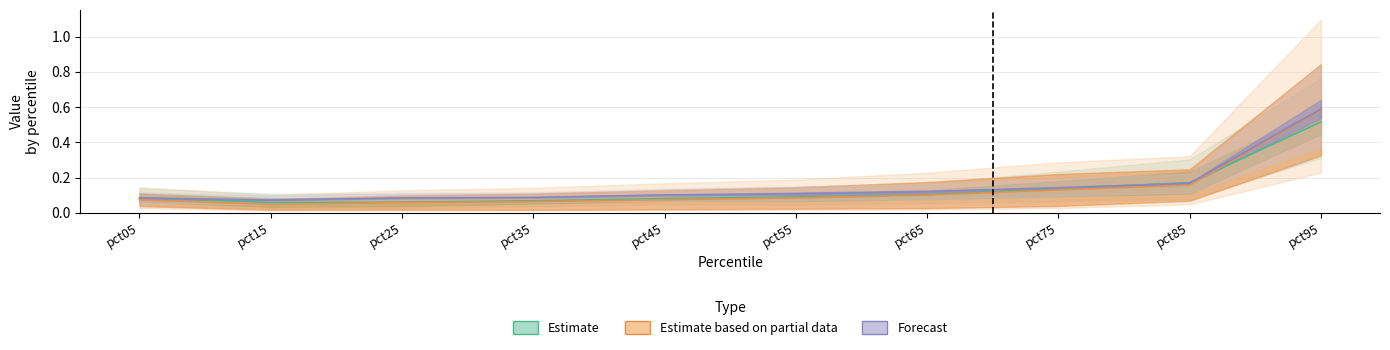

Between pct15 and pct55, which is larger?

pct55